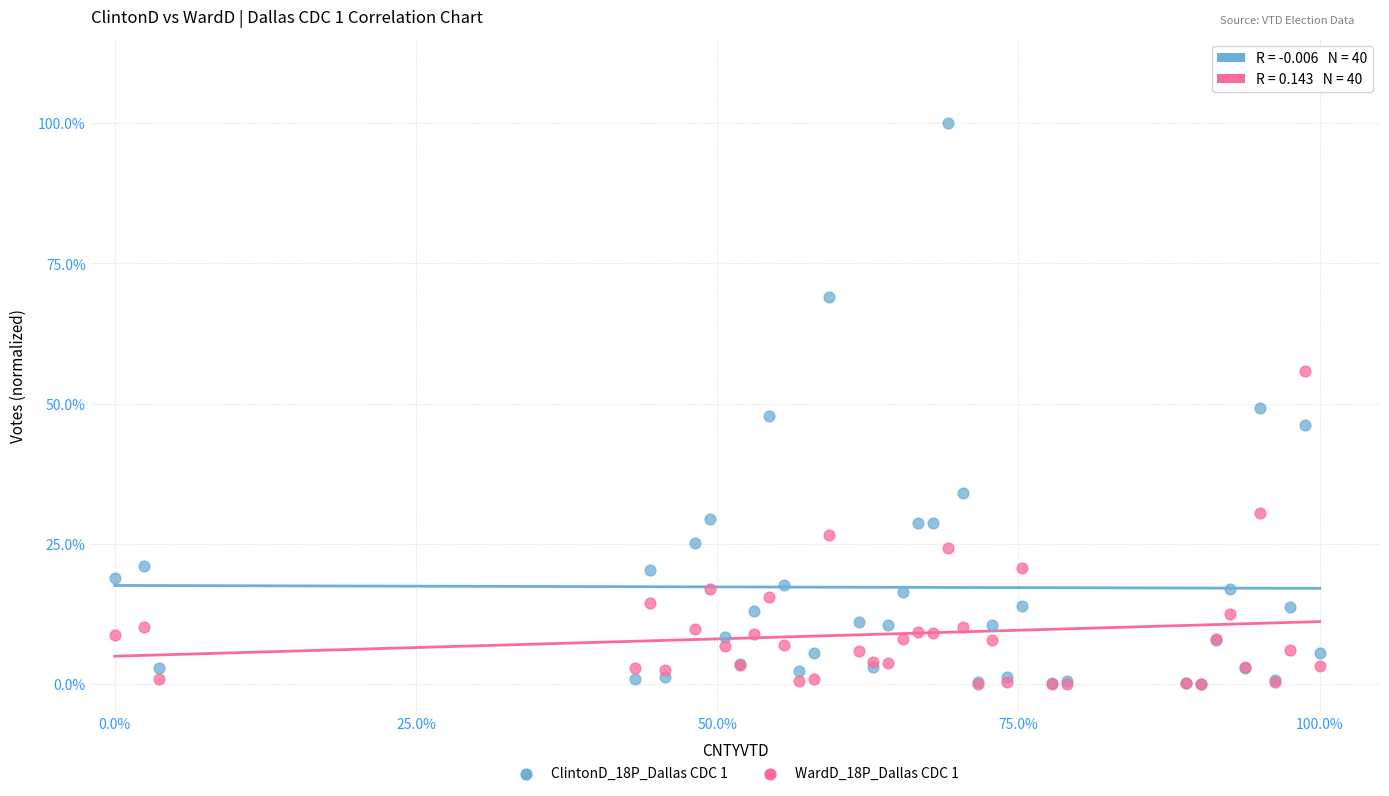

What are all the series names shown in the legend?

ClintonD_18P_Dallas CDC 1, WardD_18P_Dallas CDC 1